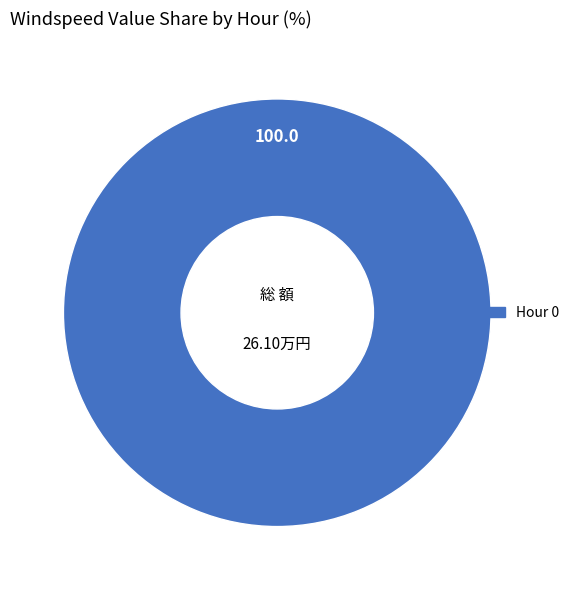

Is there a majority slice in this chart?

Yes